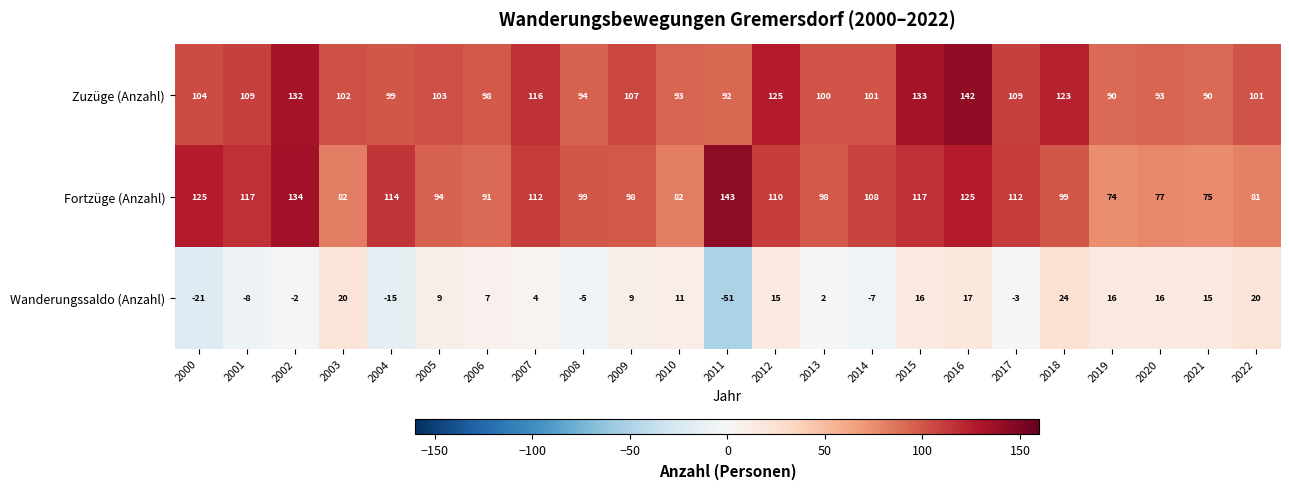

How many data points does each series have?

23